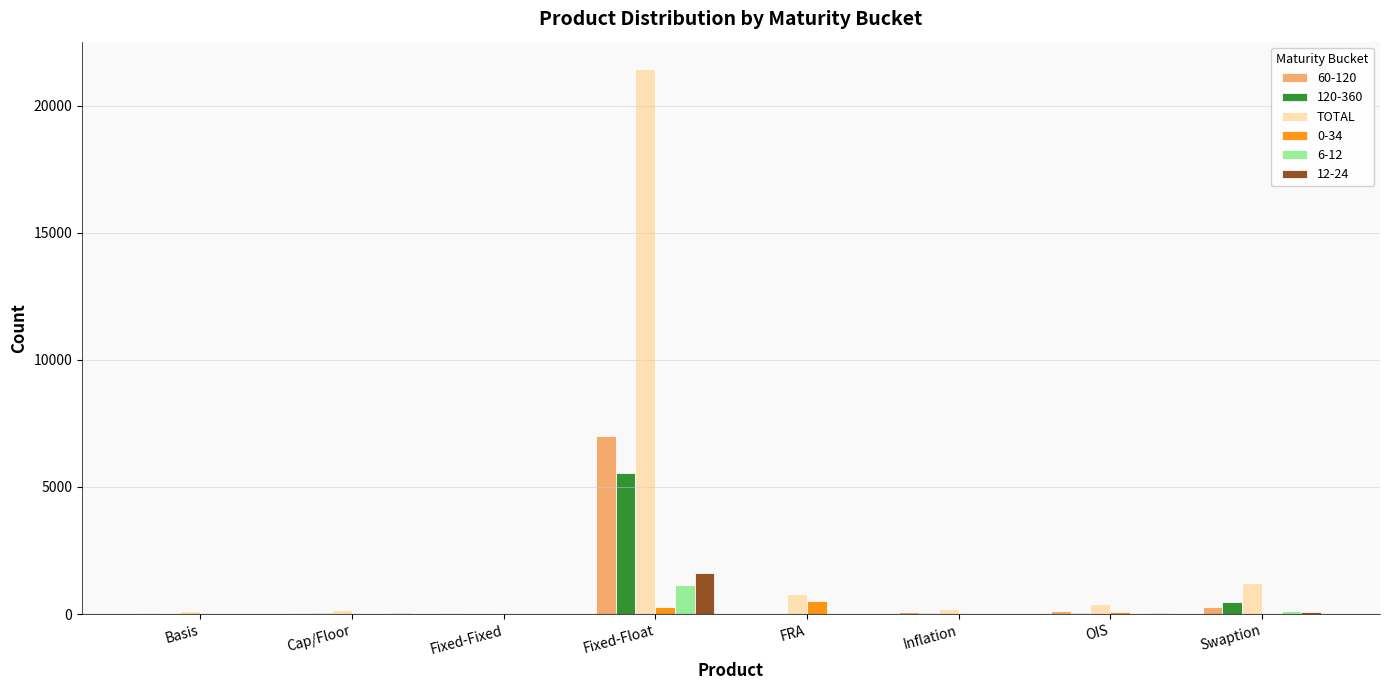

True or false: 120-360 has a value of 493 at Swaption.

True